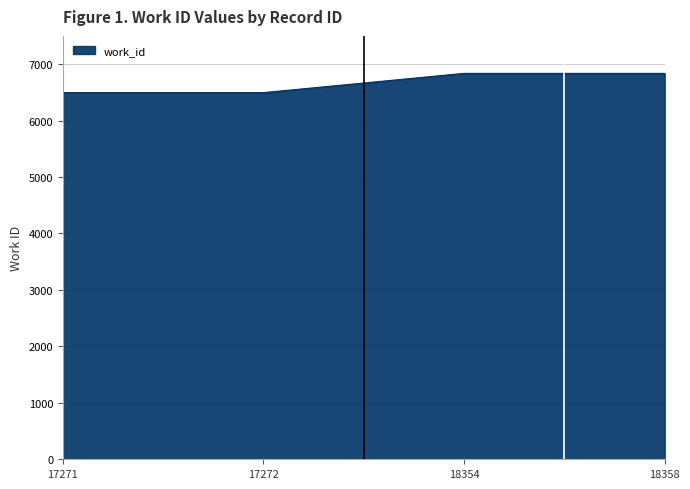

True or false: there are more than 1 points higher than both neighbors.

False